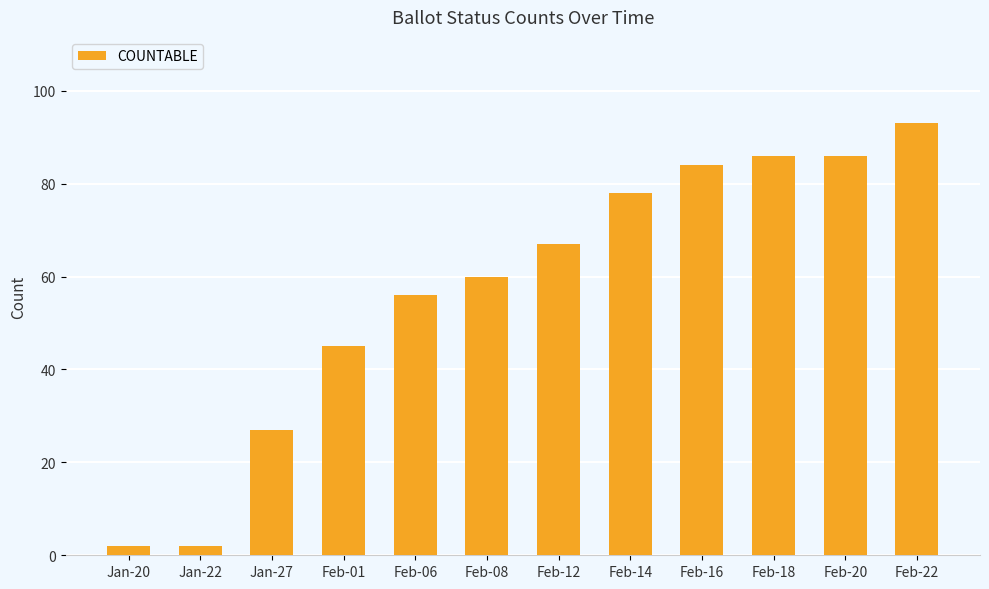

What position from the left is Feb-06?

5